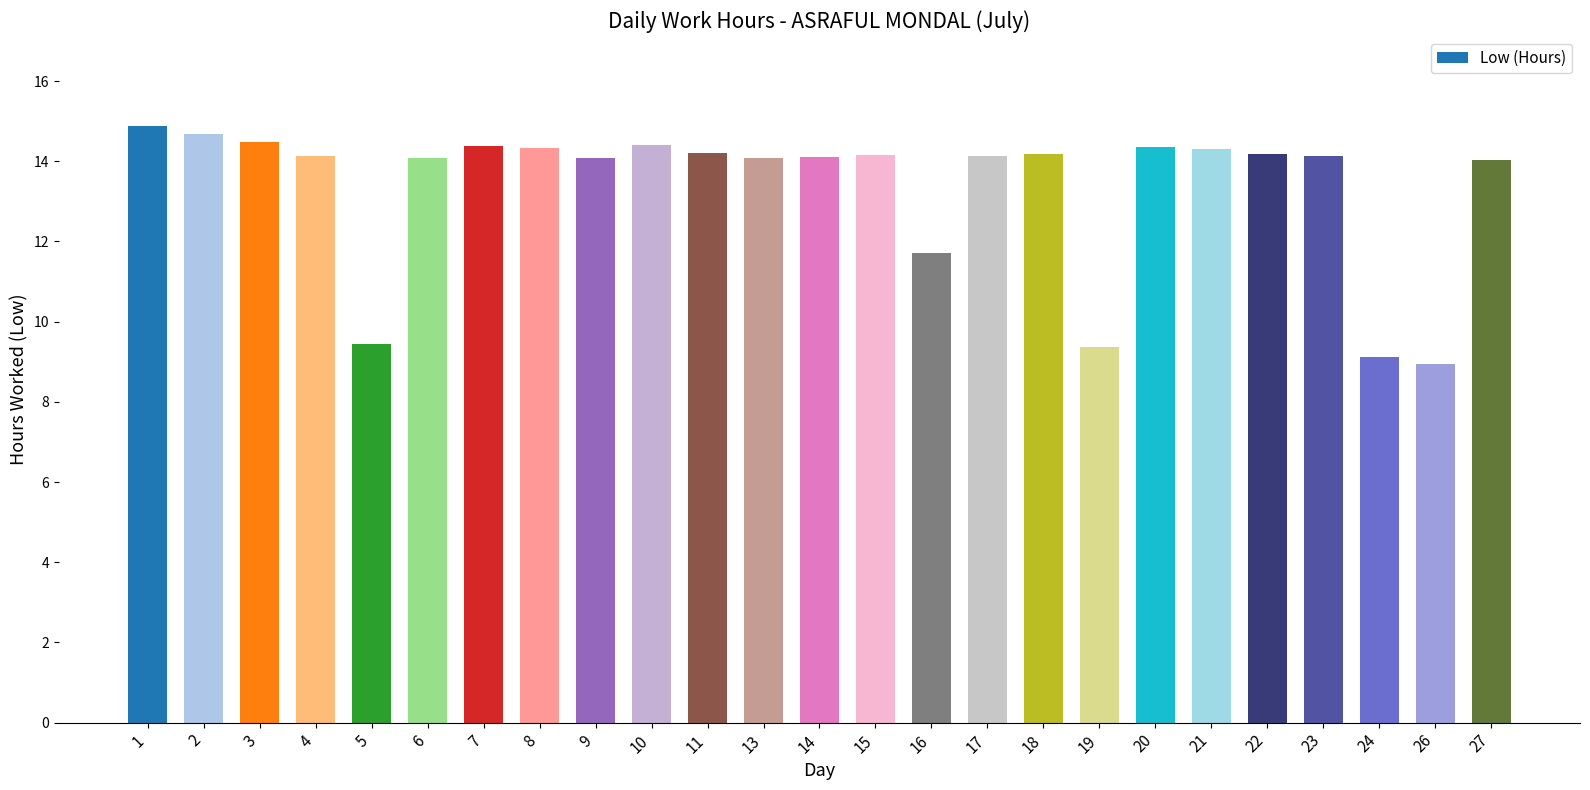

The chart shows a value of 9.4 at 19. True or false?

True